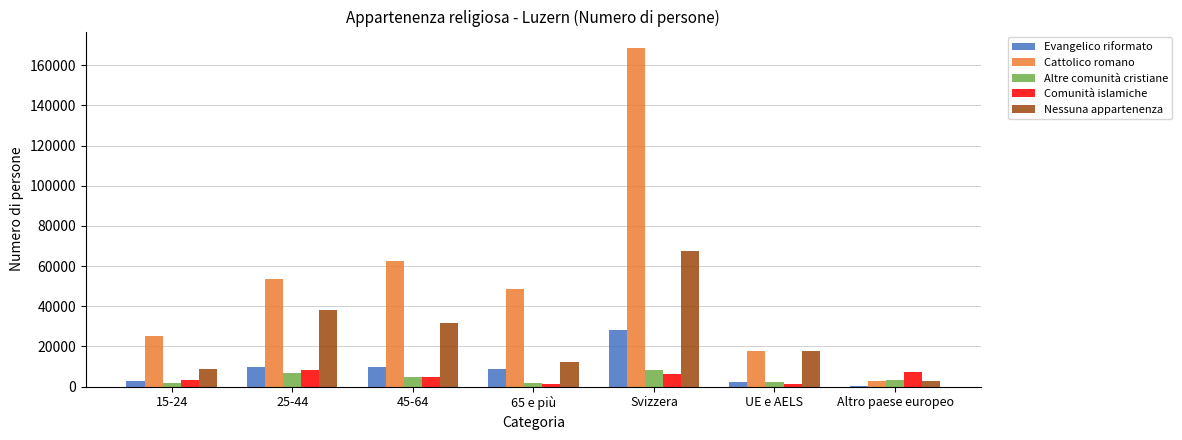

What value does the Cattolico romano series have at UE e AELS?

17856.7